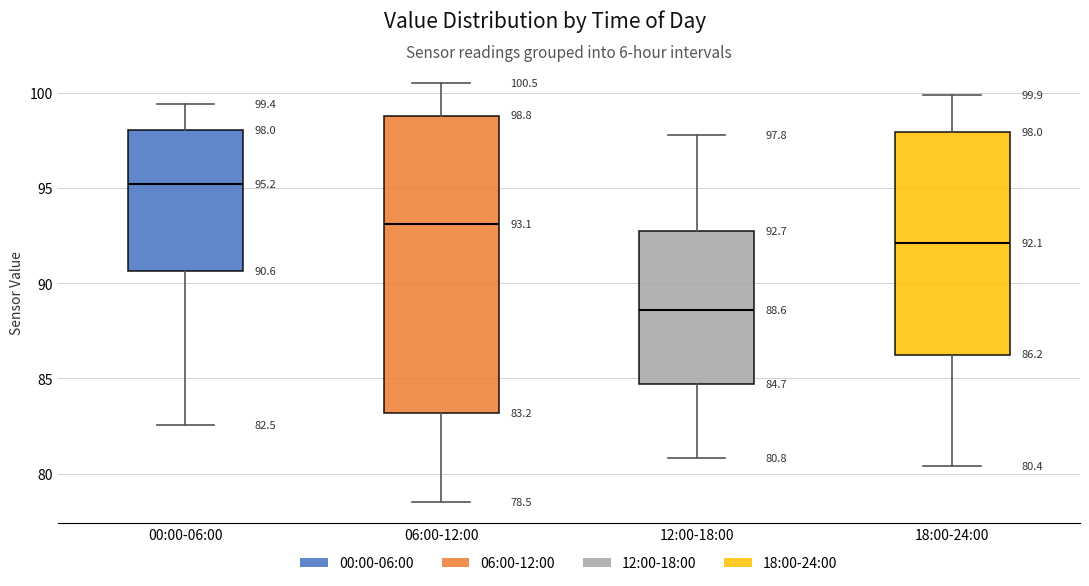

Which box has the highest median line?

00:00-06:00